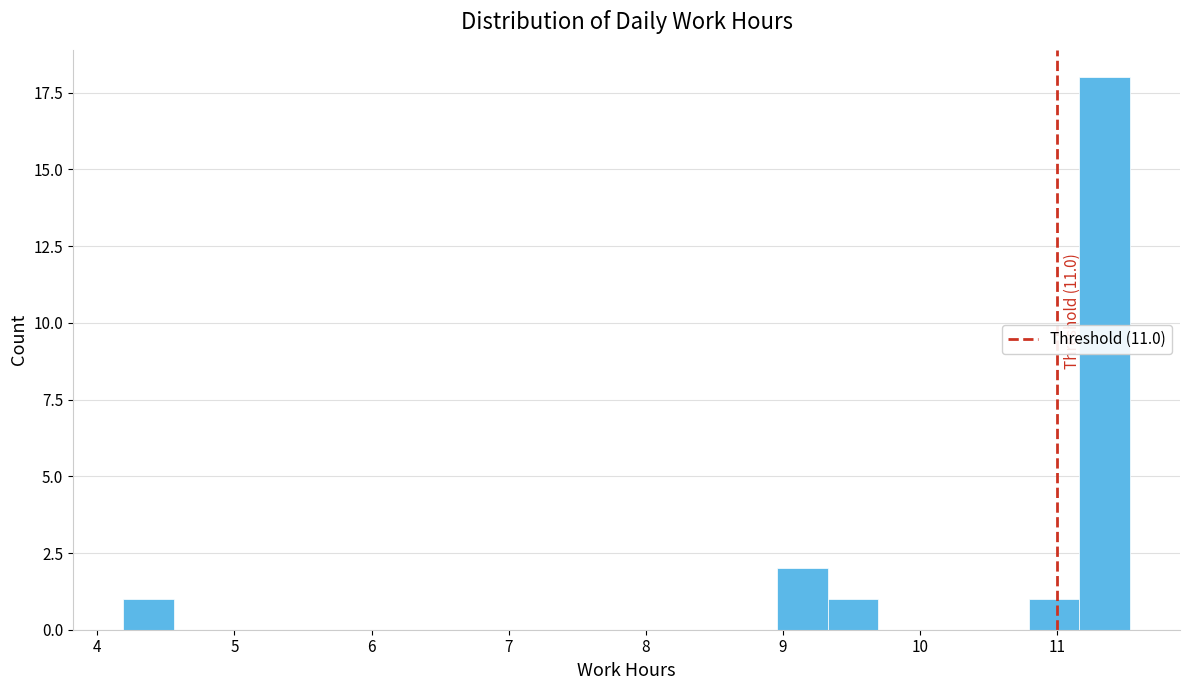

Around what value on the x-axis is the tallest bar? Give the approximate position of its centre, as read against the axis.

11.3